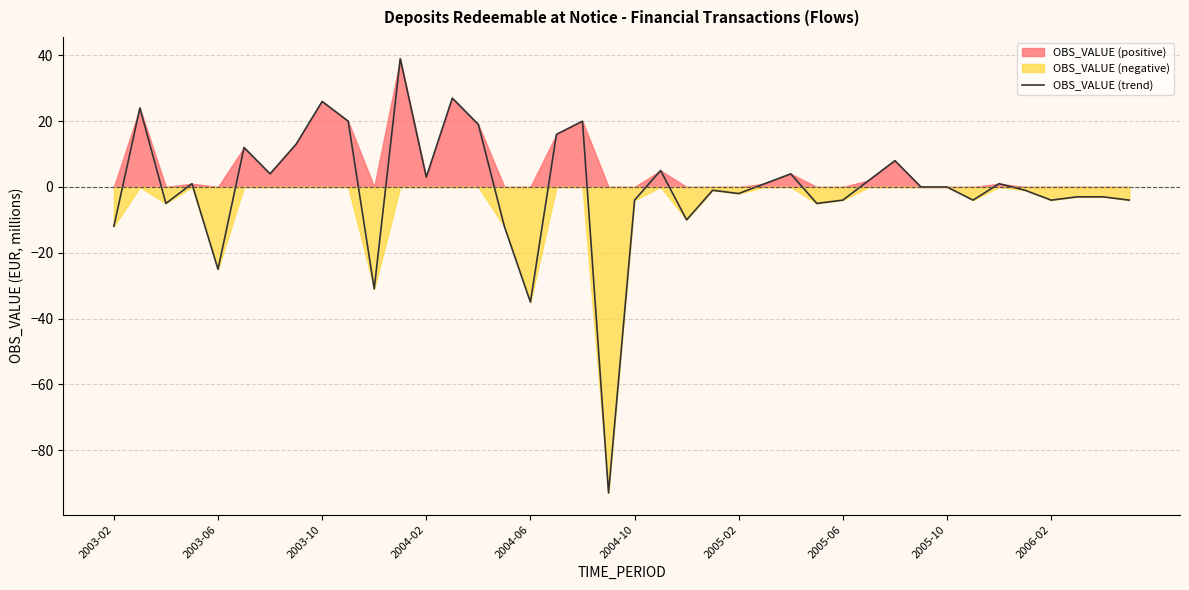

How many interior local peaks (higher than both neighbors) does the data have?

12